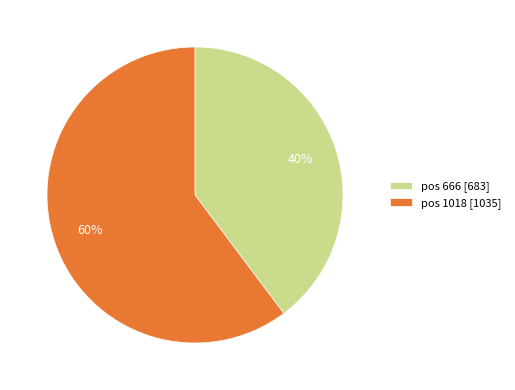

To the nearest percent, what percentage of the pie is pos 1018?

60%